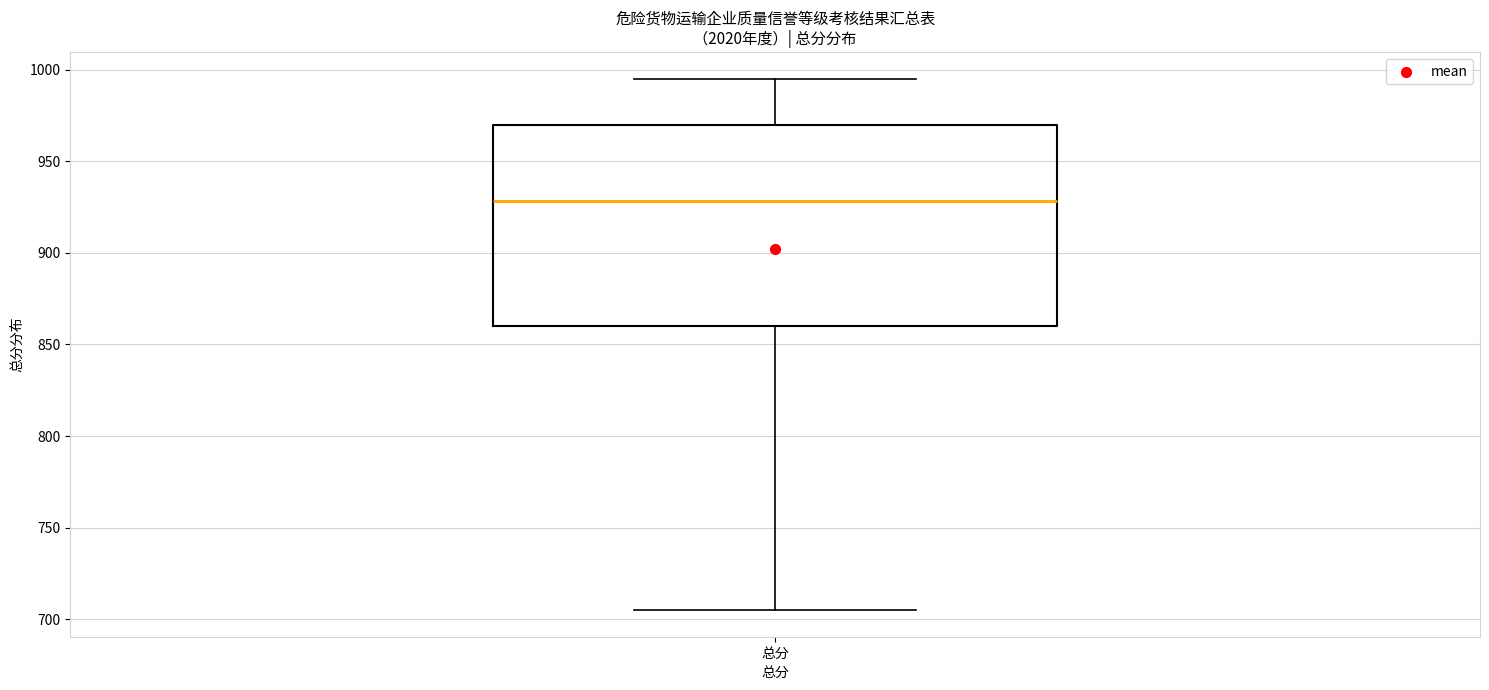

Read this box plot against the y-axis: the position of the median line, the range covered by the box, and the ends of both whiskers. The values are not printed on the chart, so give them approximately, as read against the axis.

median 930, box 860 to 970, whiskers 705 to 995